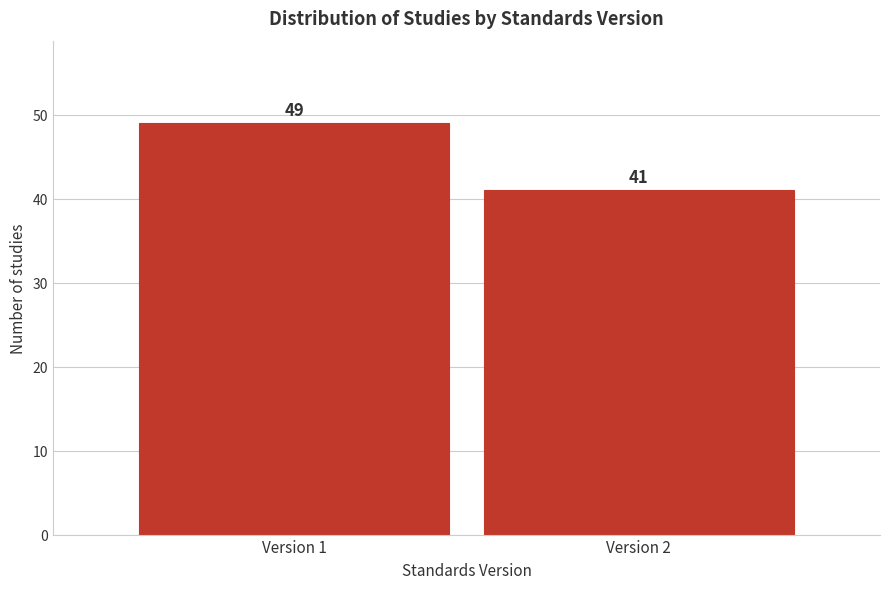

Reading left to right, extract all data points from this chart.

Version 1=49	Version 2=41